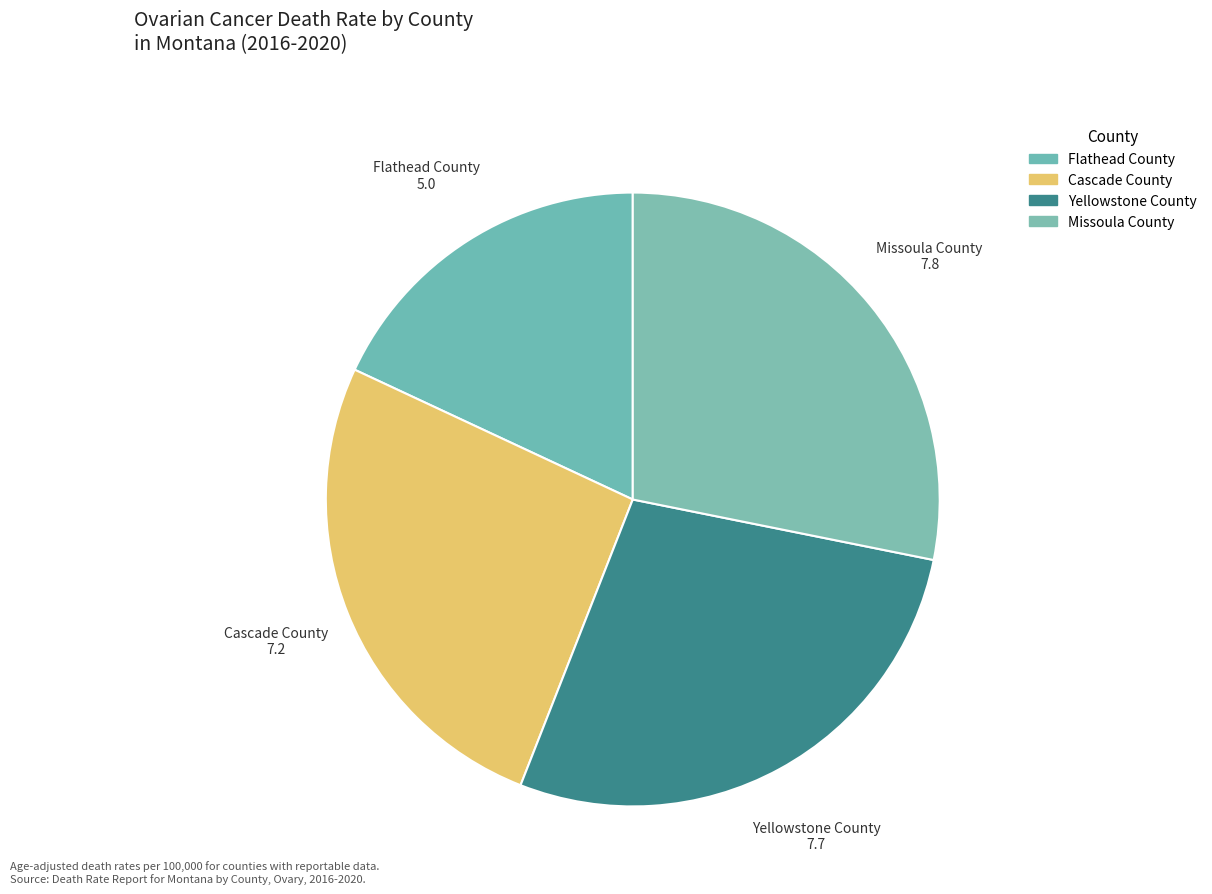

Is the sum of Missoula County and Yellowstone County greater than half?

Yes